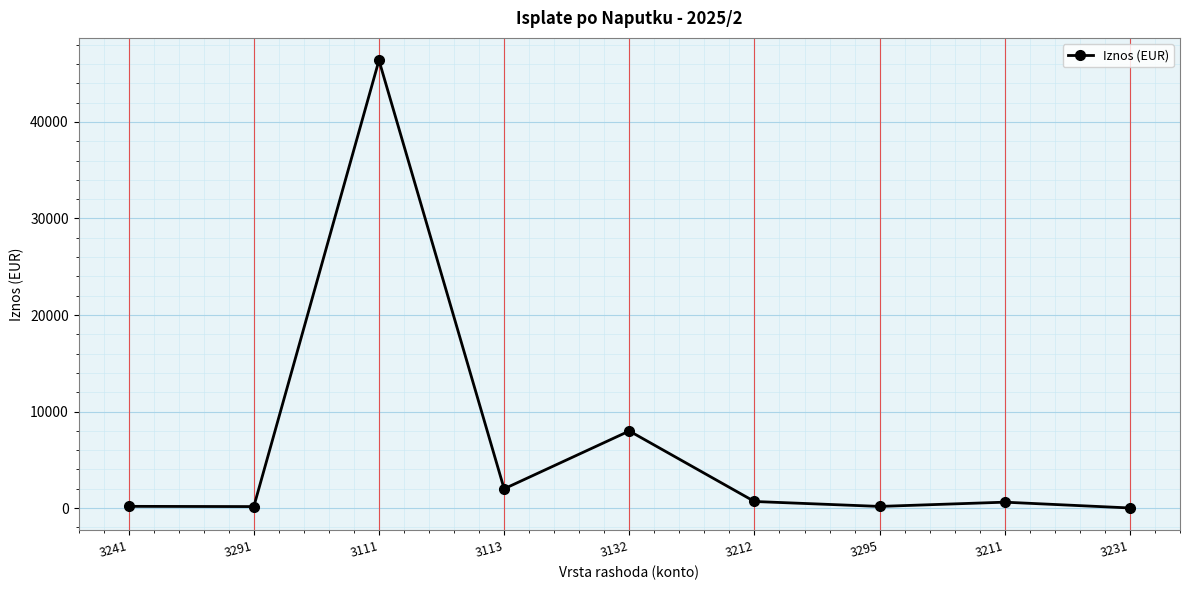

What is the label of the 3rd point from the right?

3295